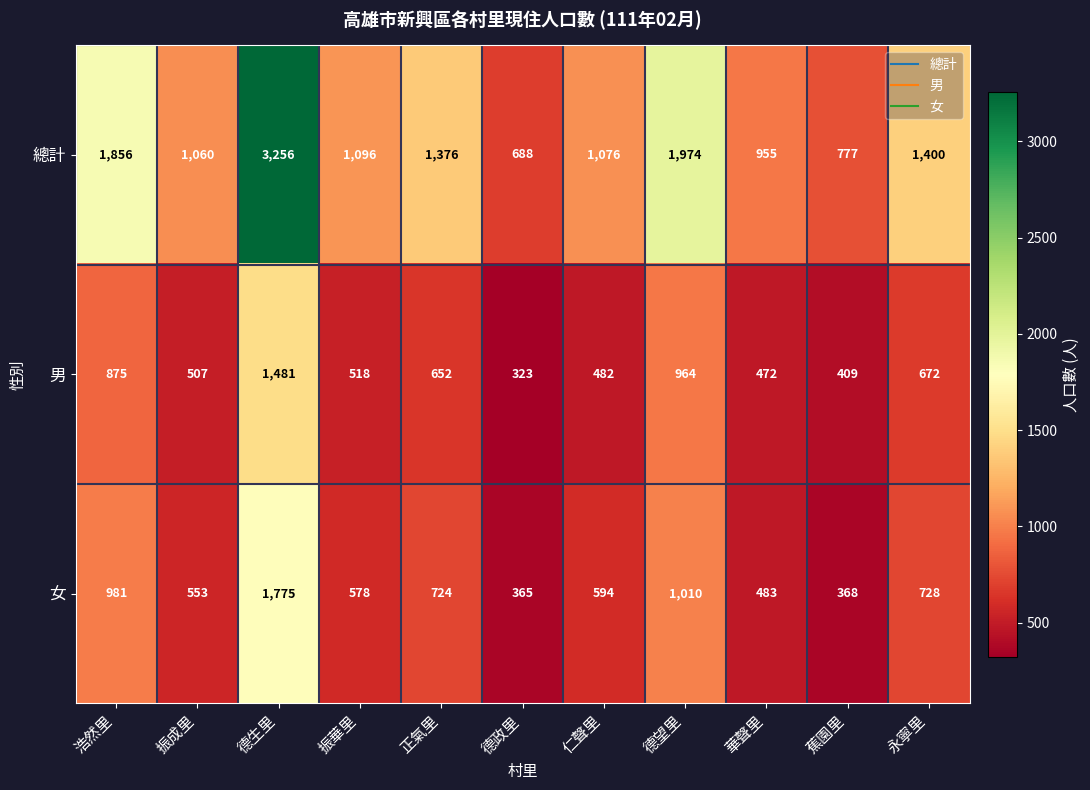

At which category is the sum across all series the highest?

德生里